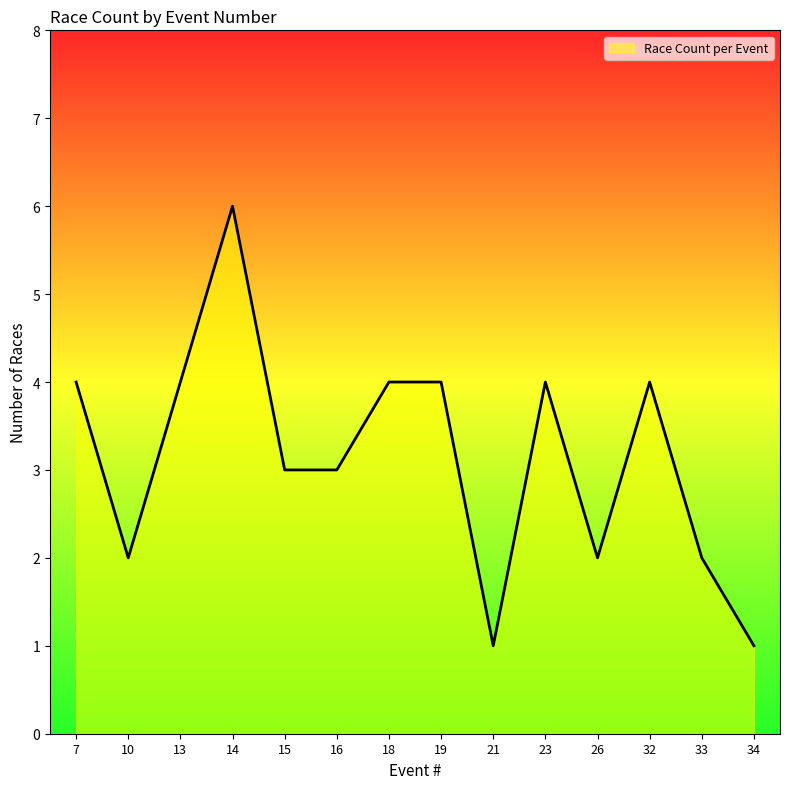

What is the change in value from 21 to 33?

+1